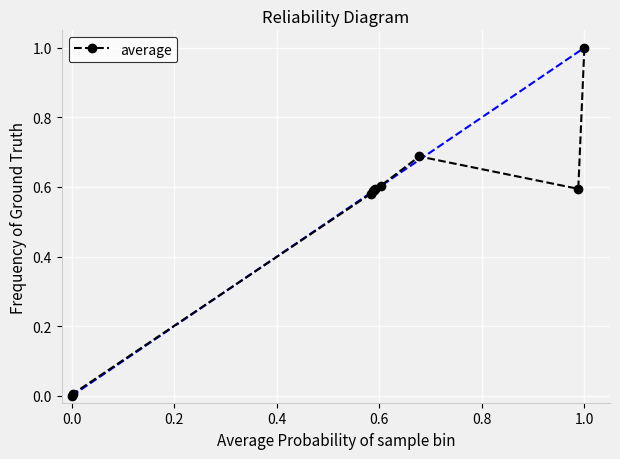

What is the average value?

0.5